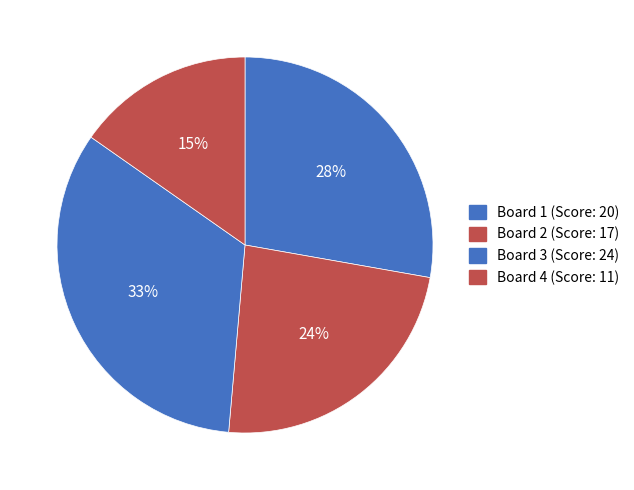

Rank the categories by value from lowest to highest.

Board 4, Board 2, Board 1, Board 3